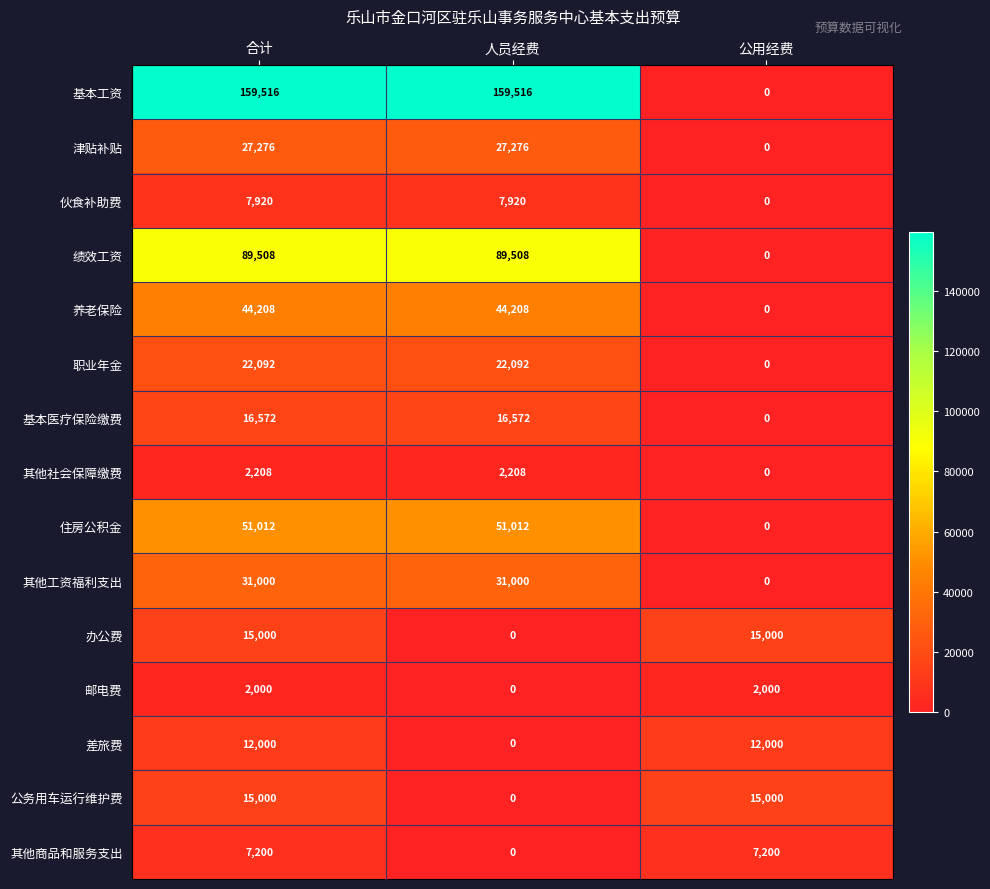

True or false: 其他社会保障缴费 has a value of 0 at 公用经费.

True